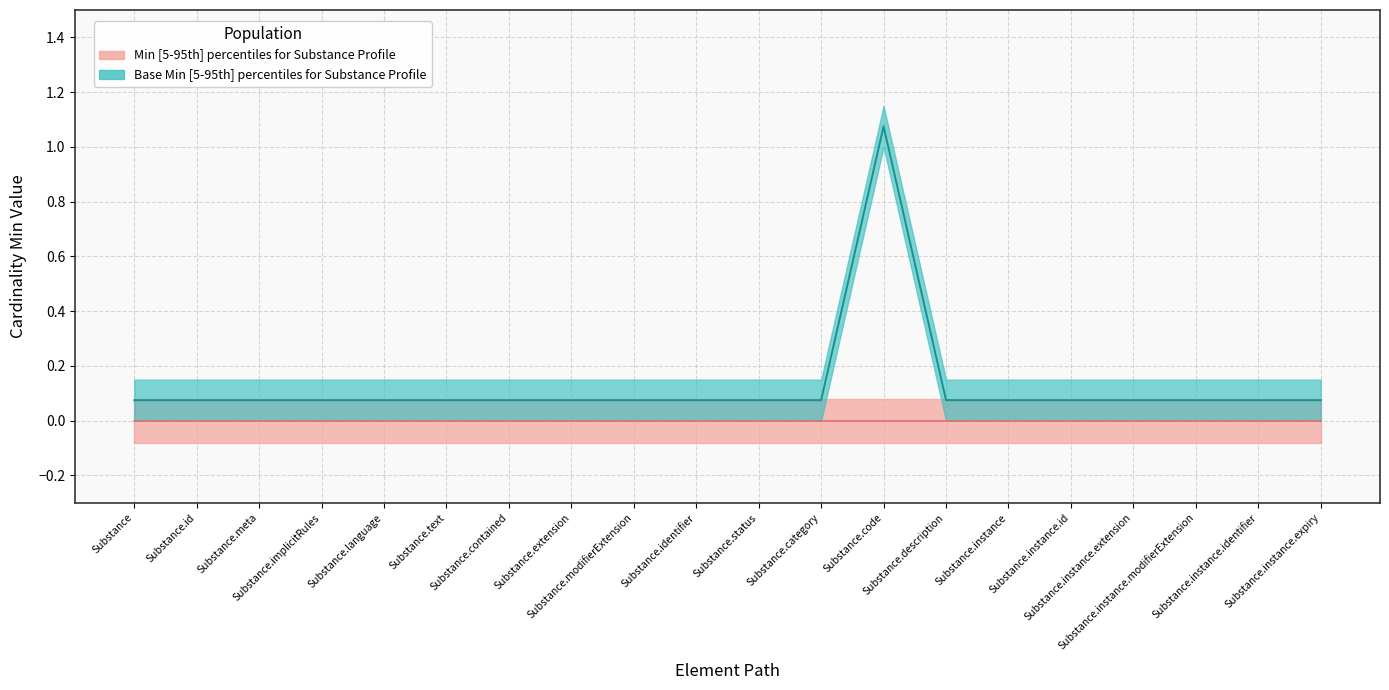

Rank the categories by value from lowest to highest.

Substance, Substance.id, Substance.meta, Substance.implicitRules, Substance.language, Substance.text, Substance.contained, Substance.extension, Substance.modifierExtension, Substance.identifier, Substance.status, Substance.category, Substance.description, Substance.instance, Substance.instance.id, Substance.instance.extension, Substance.instance.modifierExtension, Substance.instance.identifier, Substance.instance.expiry, Substance.code